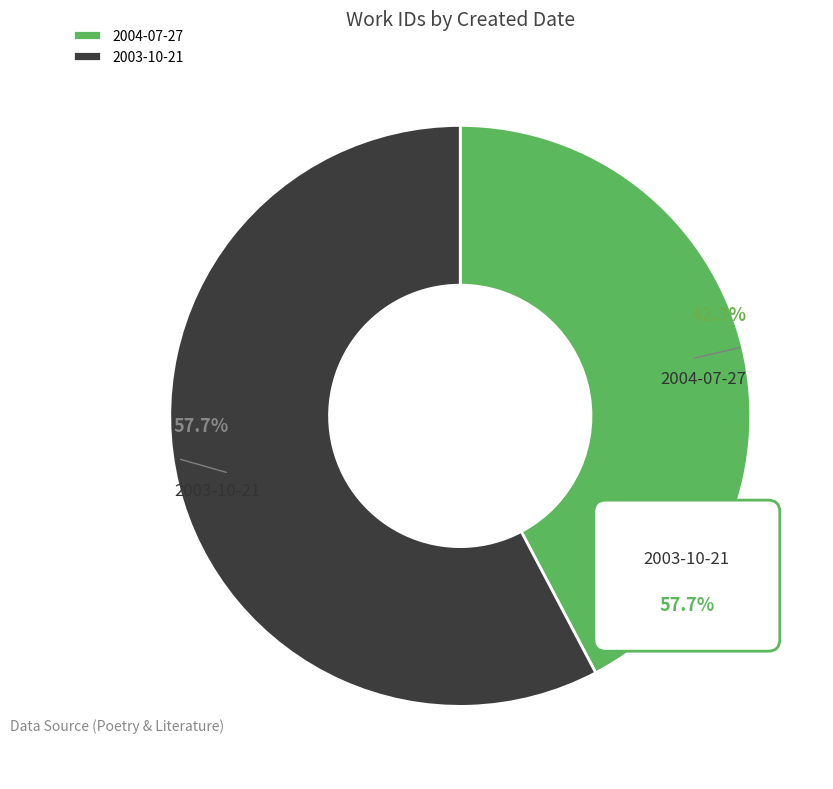

True or false: 2004-07-27 accounts for 35% of the total.

False